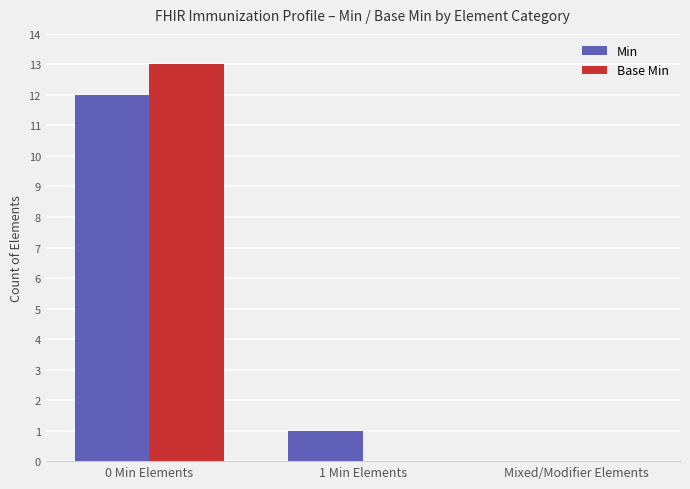

Count the number of data series in this chart.

2